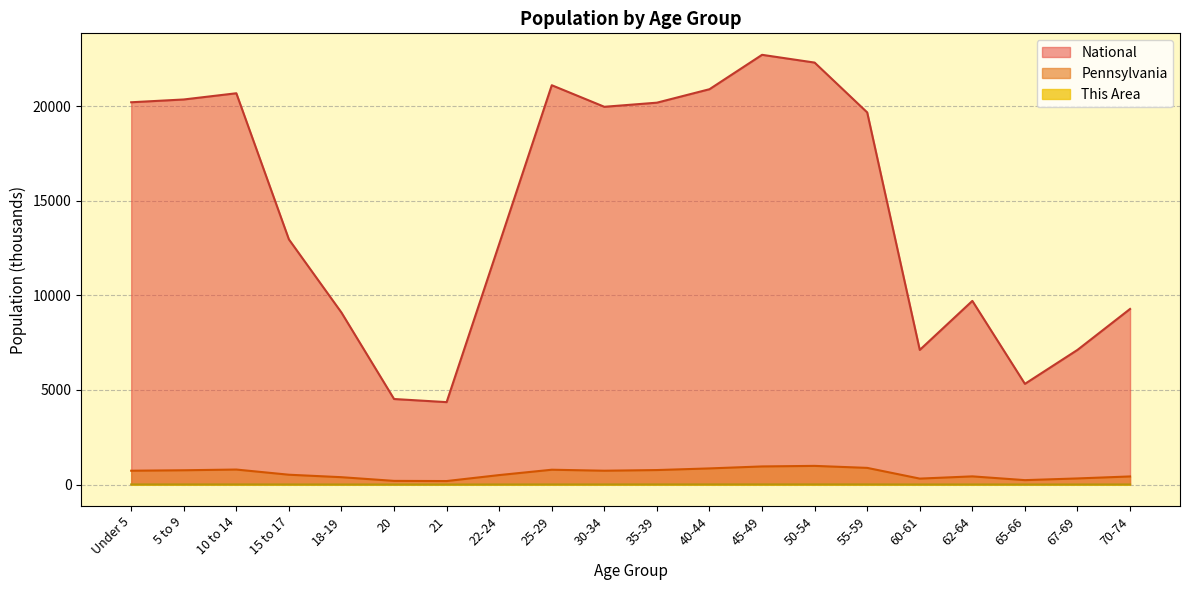

How many series are shown in this chart?

3